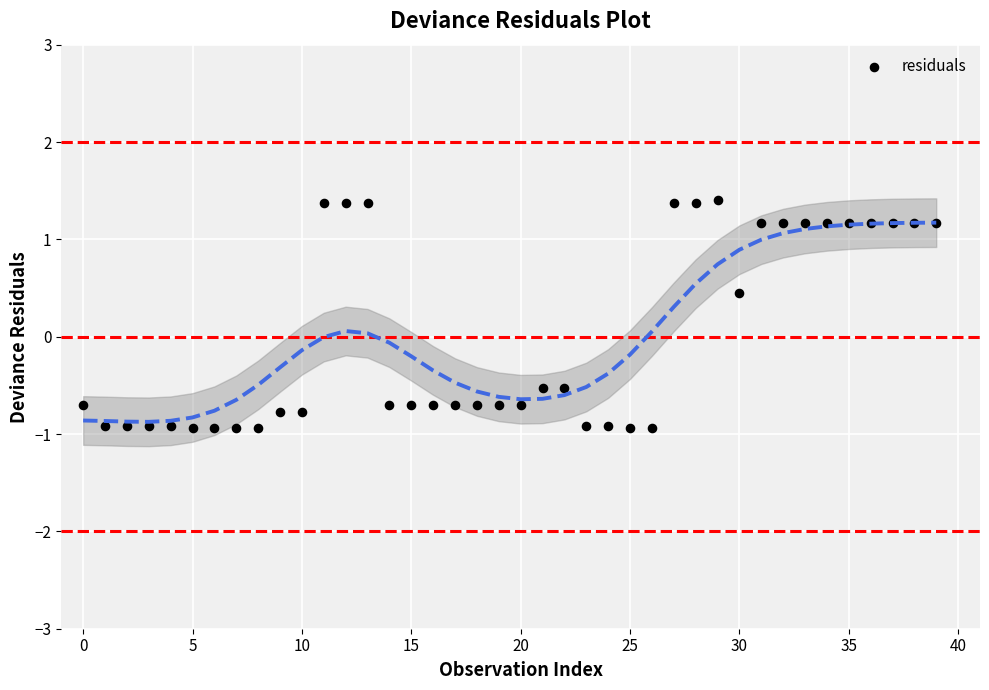

What Y value in the scatter plot is closest to 0?

0.4